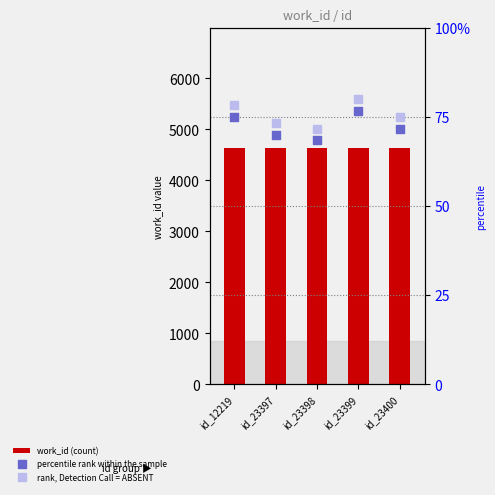

Which series contains the lowest Y value?

percentile rank within the sample